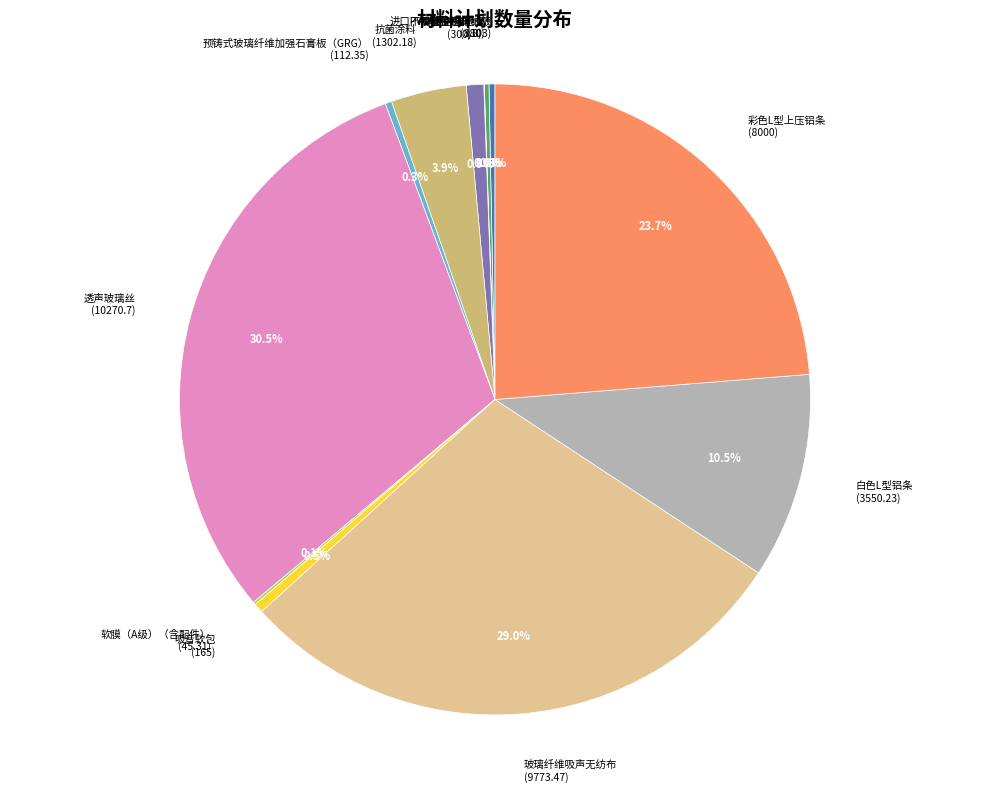

Which category has the biggest portion of the pie?

透声玻璃丝